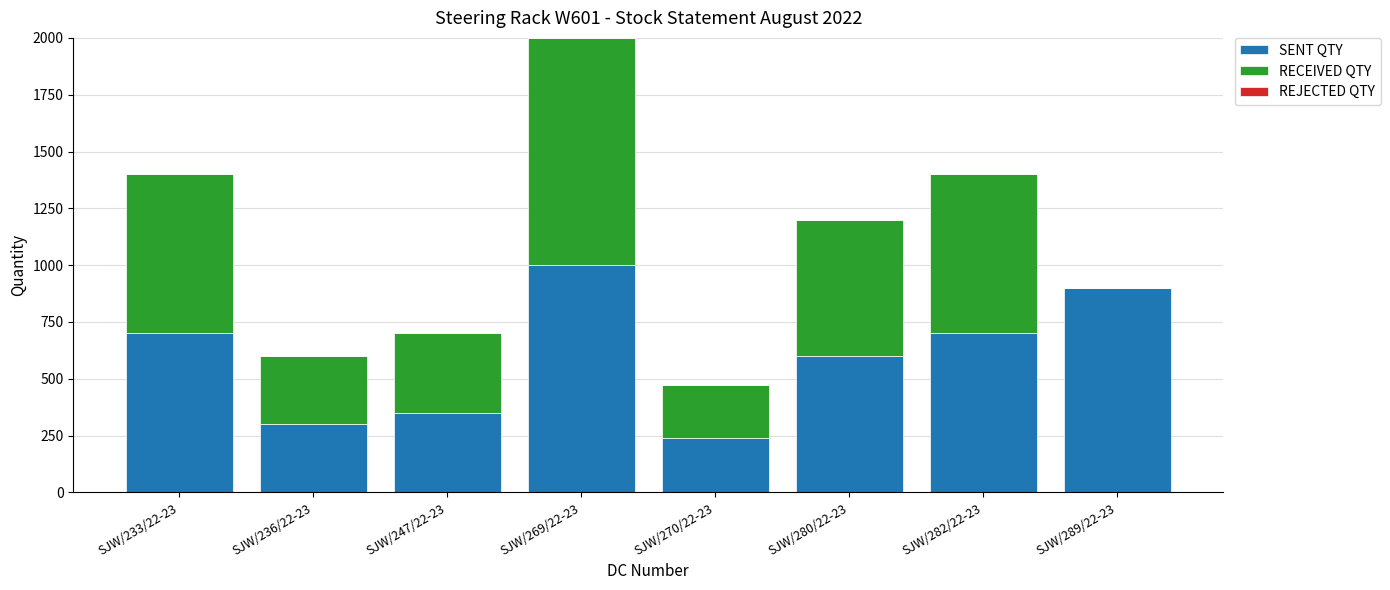

What is the highest value of the SENT QTY series?

1000